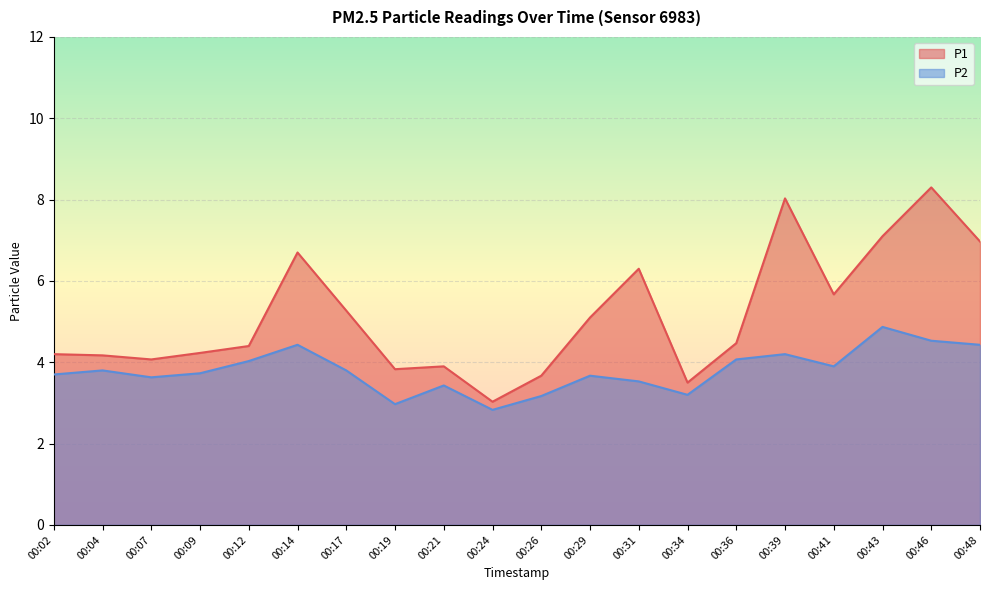

What is the difference between the second highest and second lowest values in the P1 series?

4.5